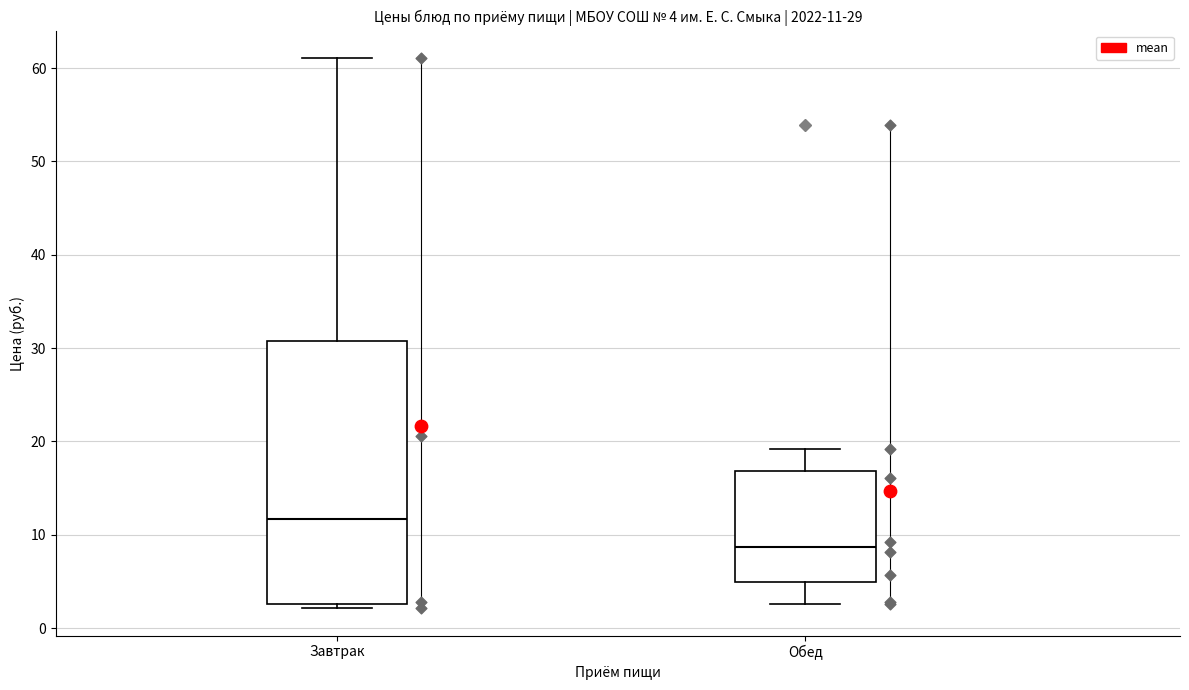

Which box is the tallest, from its lower edge to its upper edge?

Завтрак